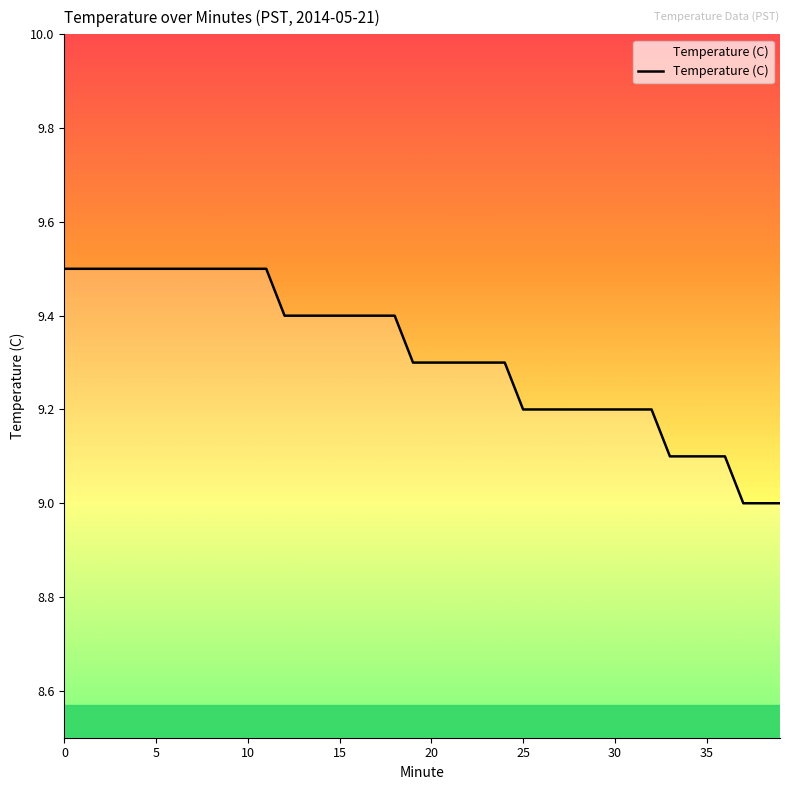

What is the smallest value displayed?

9.0